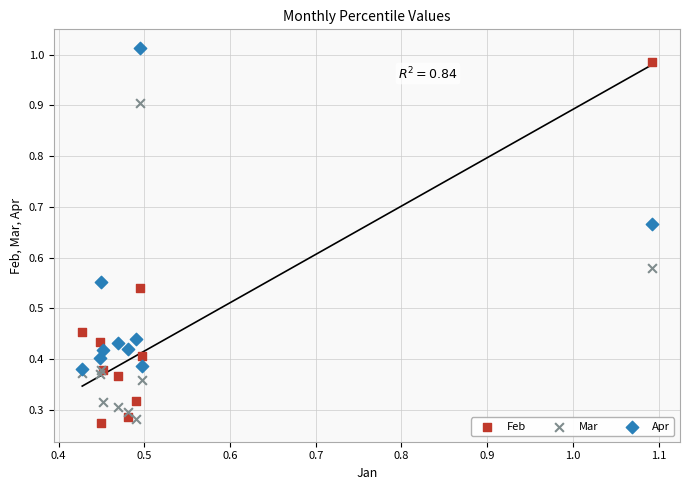

Which series reaches the maximum Y coordinate?

Apr